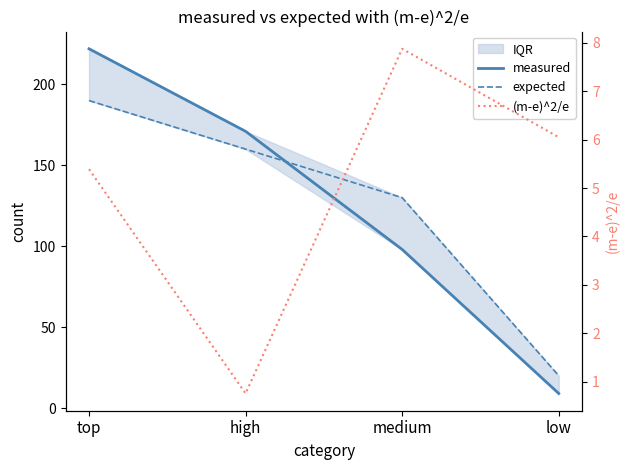

Which series has the widest spread of values?

measured